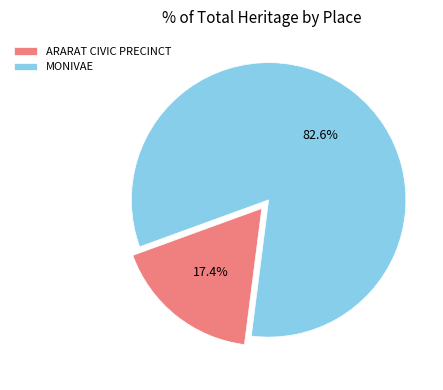

Which category accounts for the majority?

MONIVAE